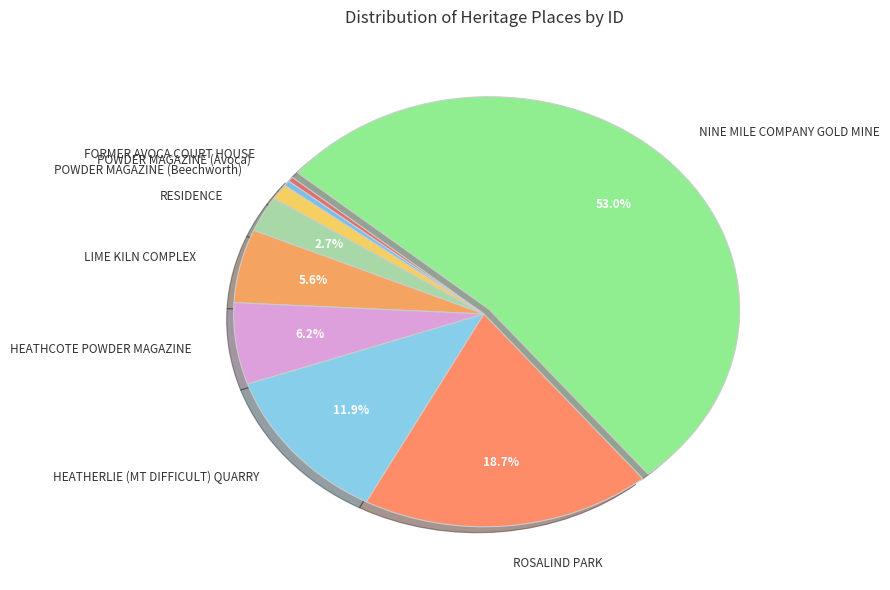

To the nearest percent, what is the difference between the largest and smallest slice percentages?

53%